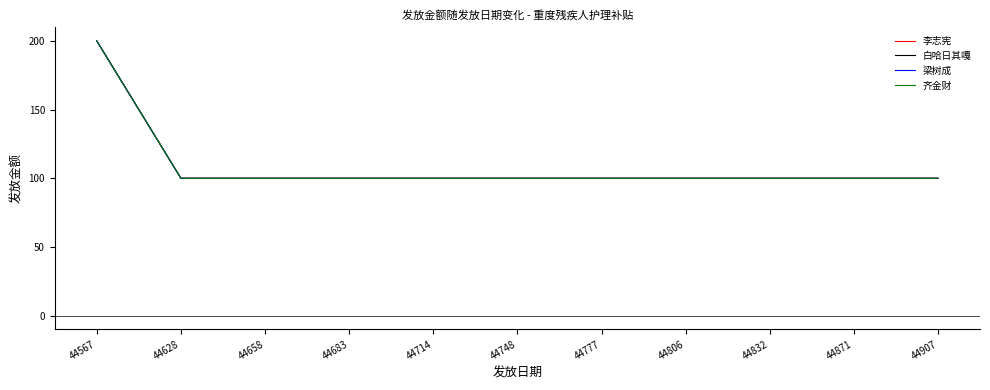

True or false: 梁树成 and 白哈日其嘎 cross at least once.

False